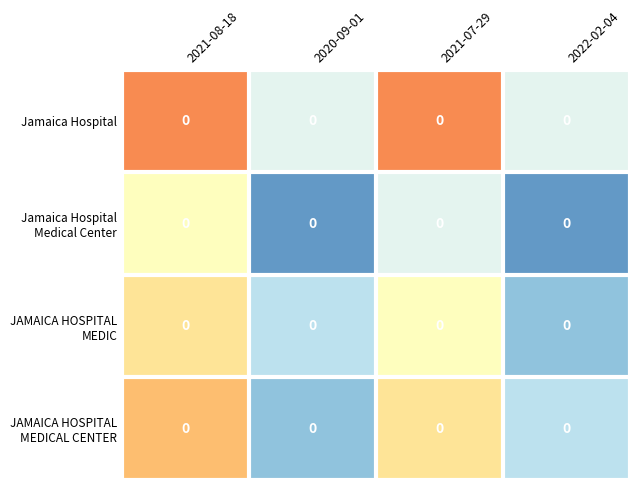

At which category is the sum across all series the highest?

2021-08-18